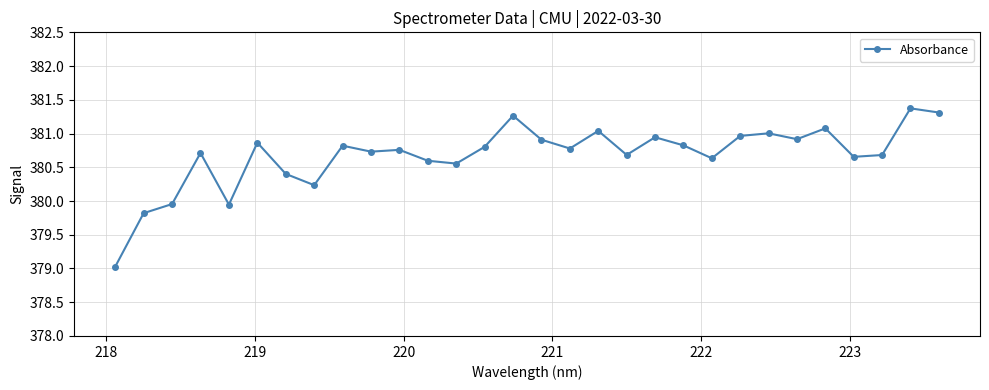

What is the difference between the maximum and minimum values?

2.3